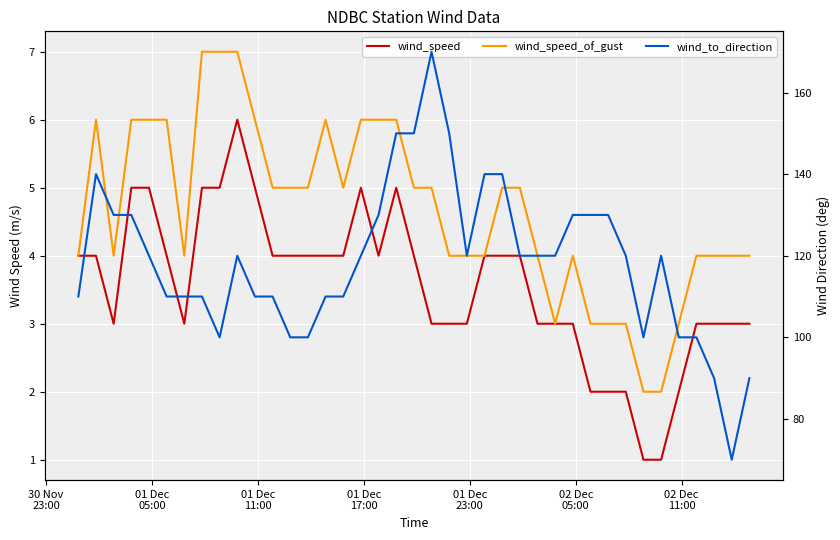

What is the sum of all wind_speed values?

139